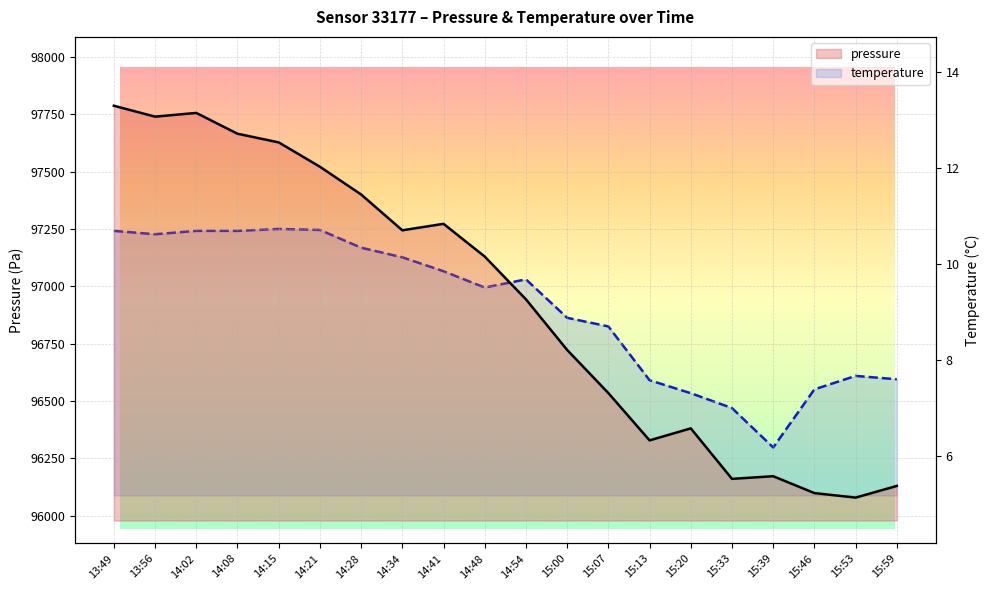

The temperature series shows 14.3 at 14:08. True or false?

False